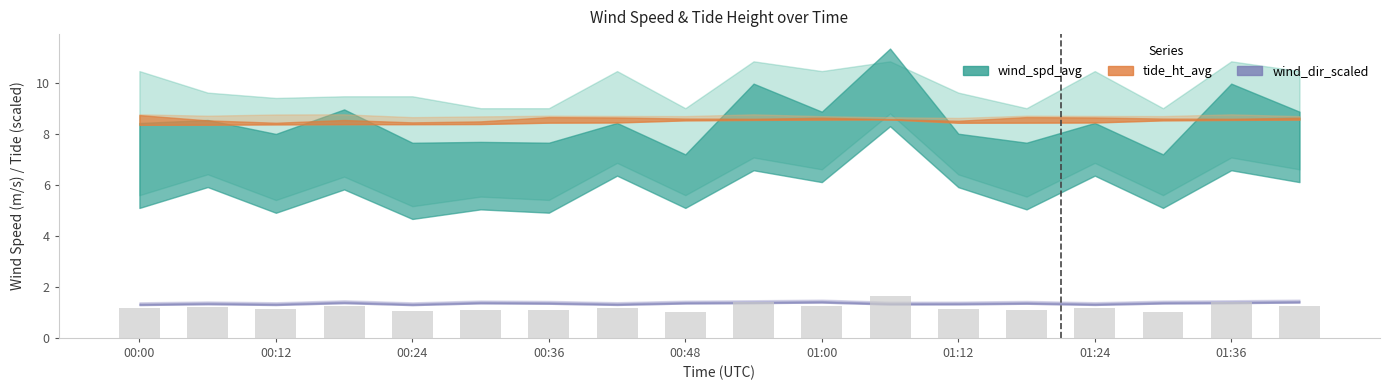

What is the average value?

1.2